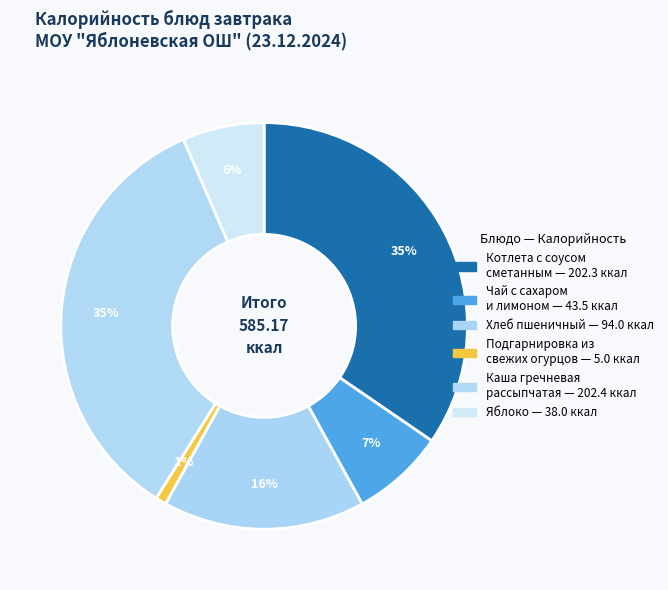

Count the number of slices in the pie.

6